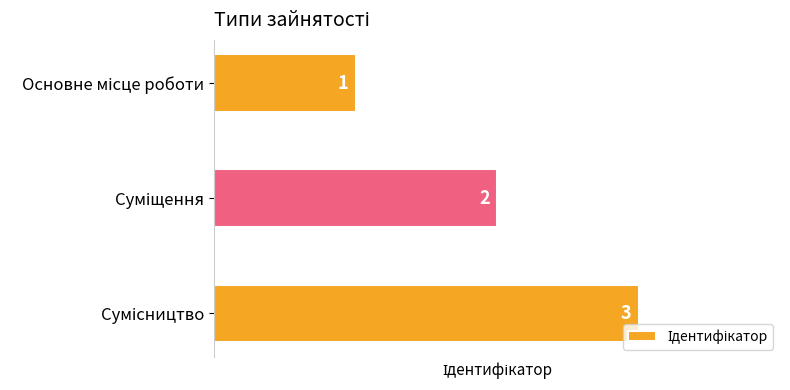

What is the smallest value displayed?

1